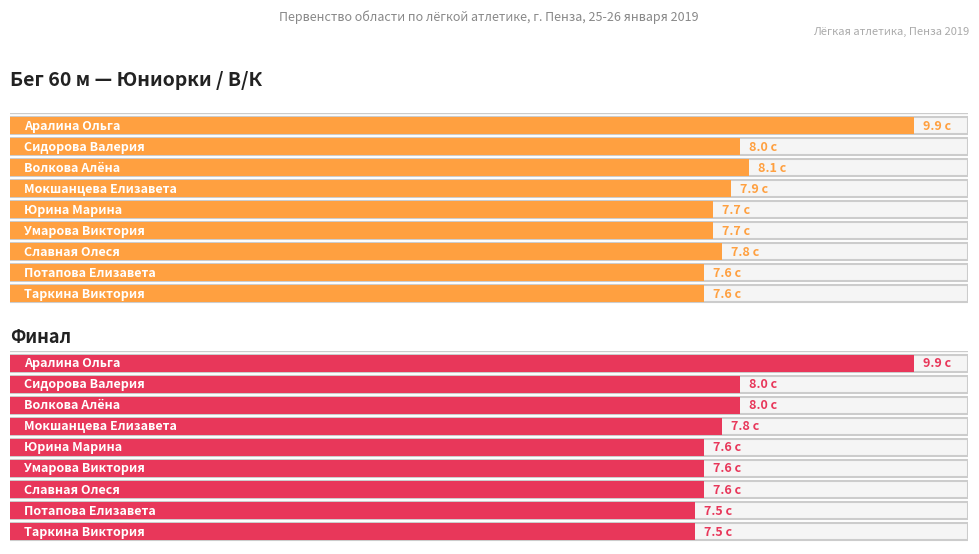

What is the difference between the second highest and second lowest values in the Забег series?

0.5